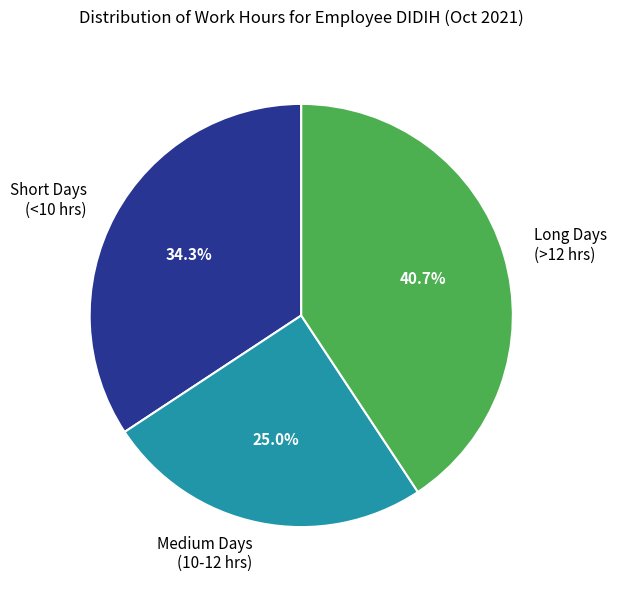

Which slice is the smallest?

Medium Days (10-12 hrs)